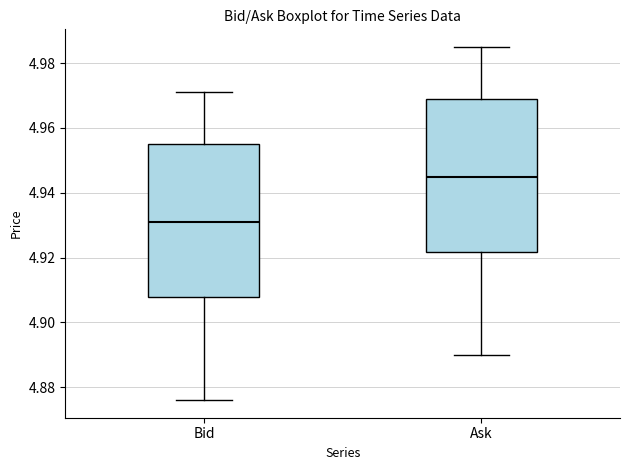

Reading left to right, read every box against the y-axis: the position of its median line, the range the box covers, and the ends of its whiskers. The values are not printed on the chart, so give them approximately, as read against the axis.

Bid: median 4.932, box 4.908 to 4.956, whiskers 4.876 to 4.972
Ask: median 4.946, box 4.922 to 4.970, whiskers 4.890 to 4.986